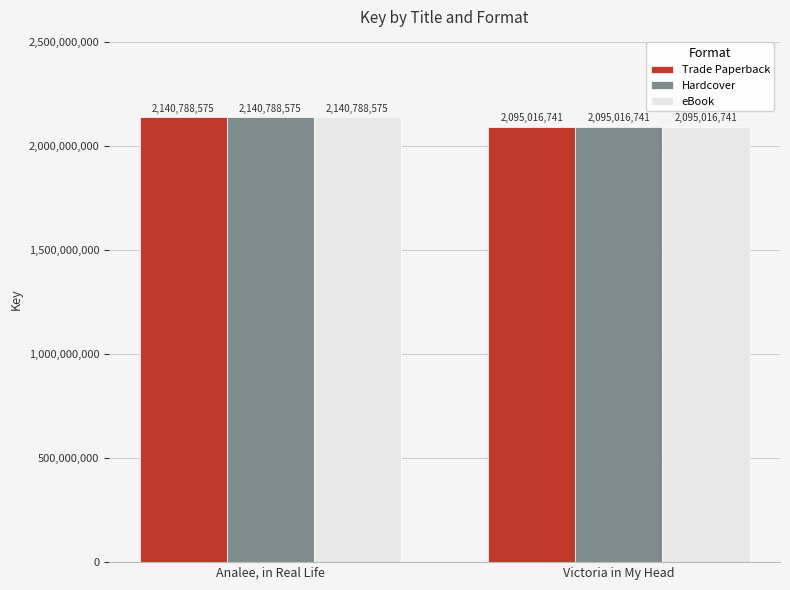

What are all the series names shown in the legend?

Trade Paperback, Hardcover, eBook